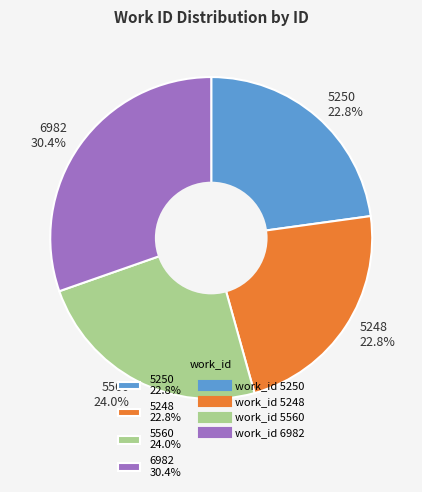

Which slice is the largest?

6982